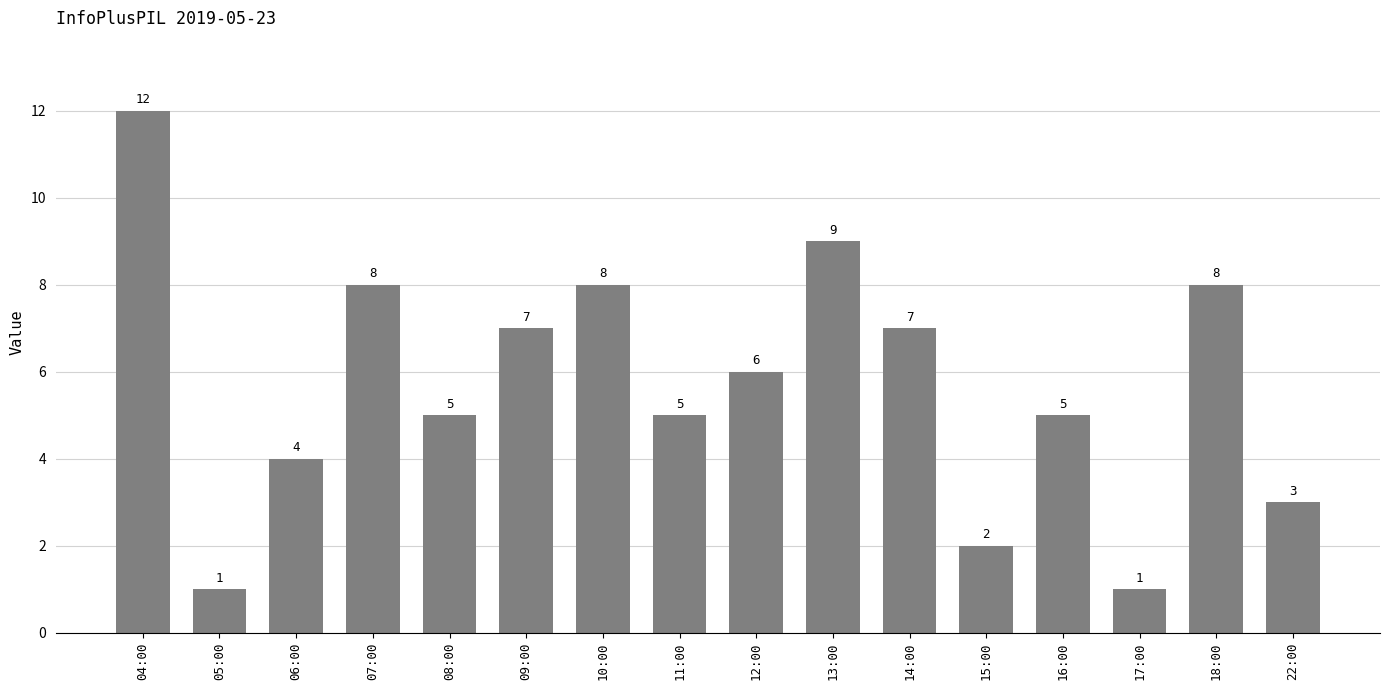

What is the average value?

6